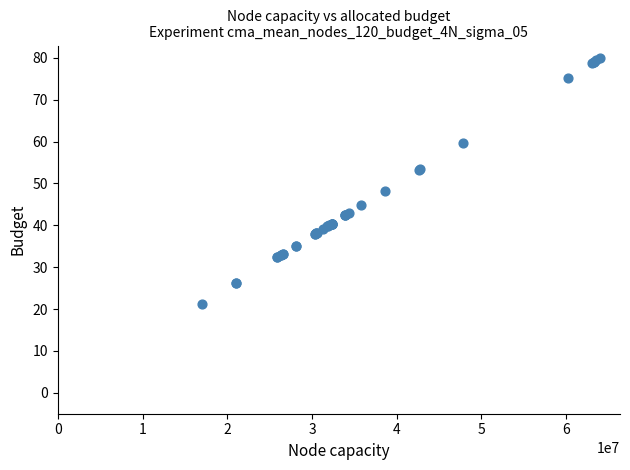

What Y value in the scatter plot is closest to 50?

48.3